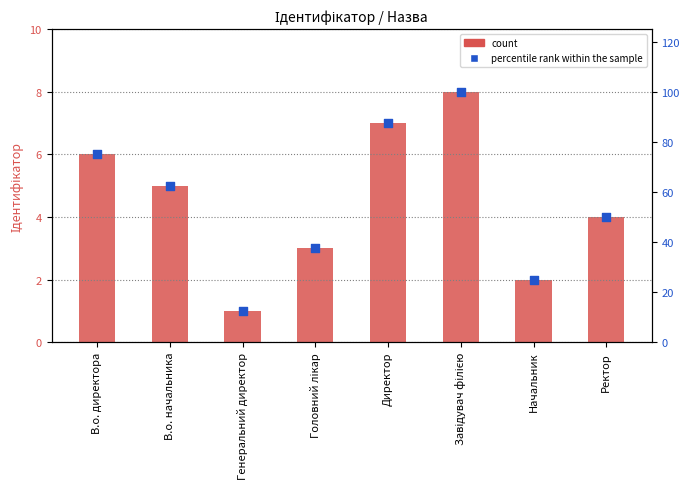

At how many categories does at least one series exceed 3?

5